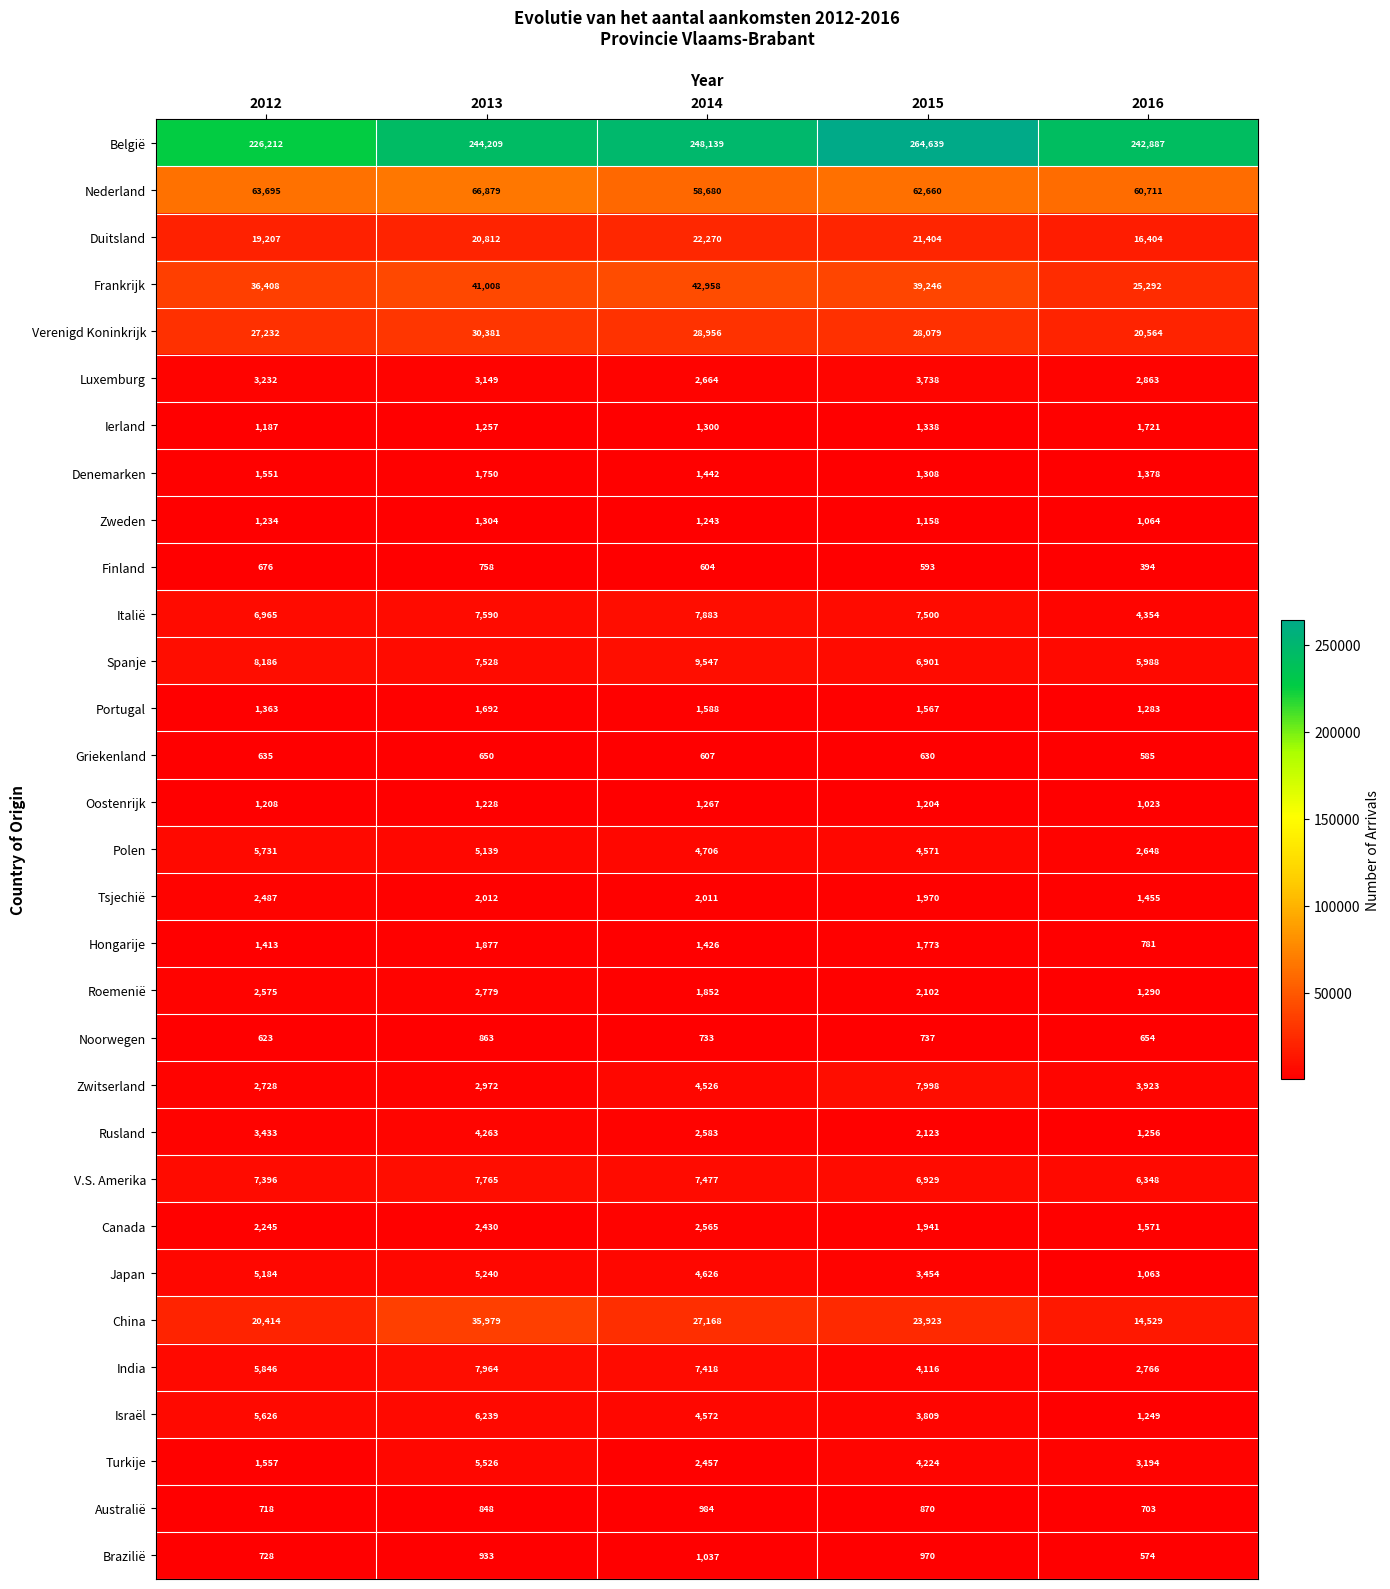

What value does the Portugal series have at 2014, to the nearest 50?

1600